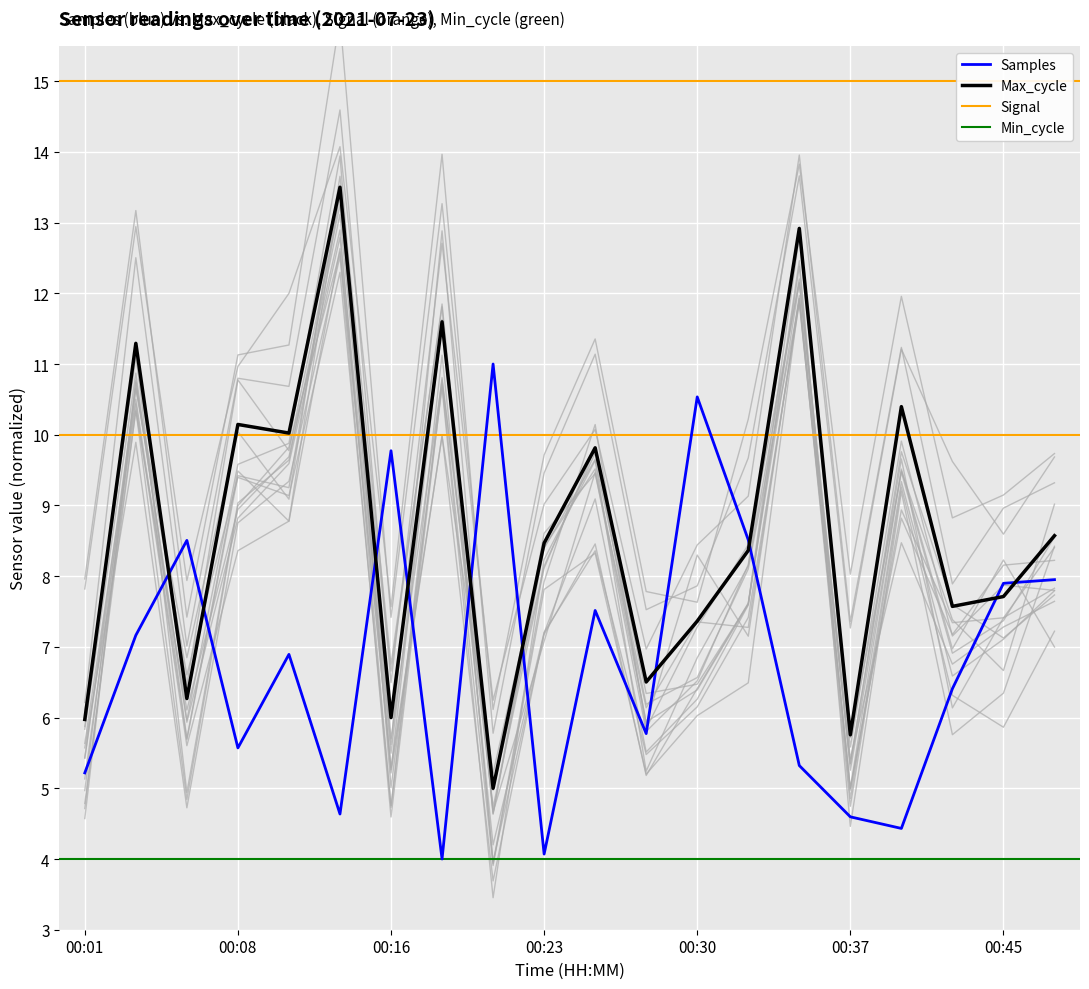

Which series ends up on top after the final intersection of Max_cycle and Samples?

Max_cycle